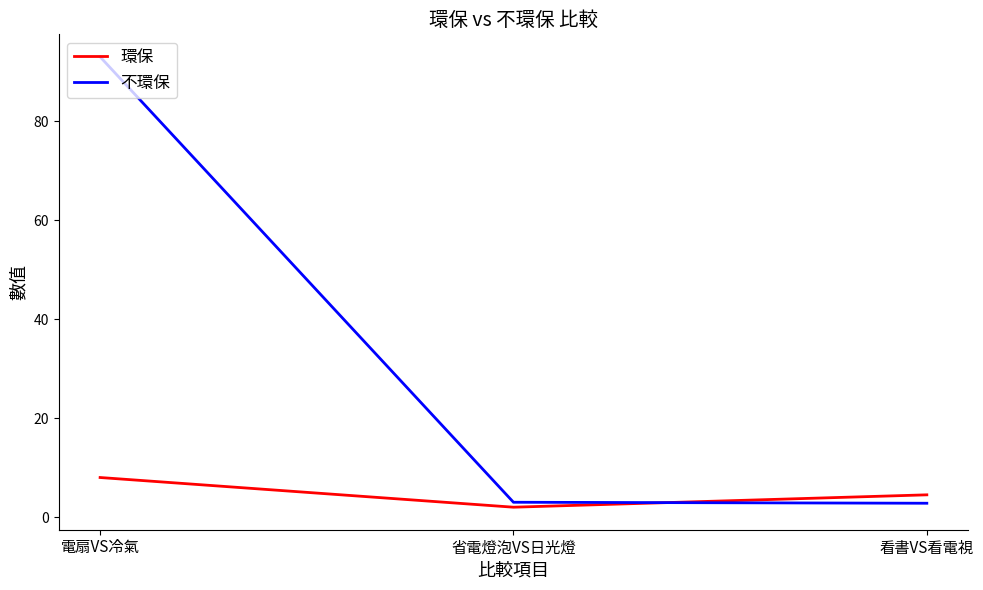

Where does the 環保 series first go above 4?

電扇VS冷氣